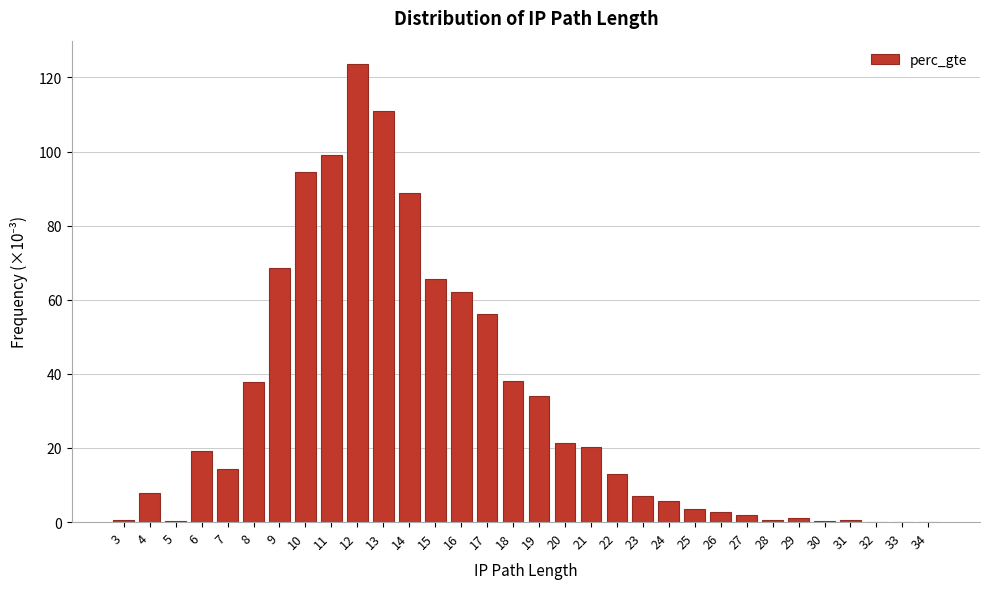

Which label corresponds to the largest value in the chart?

12